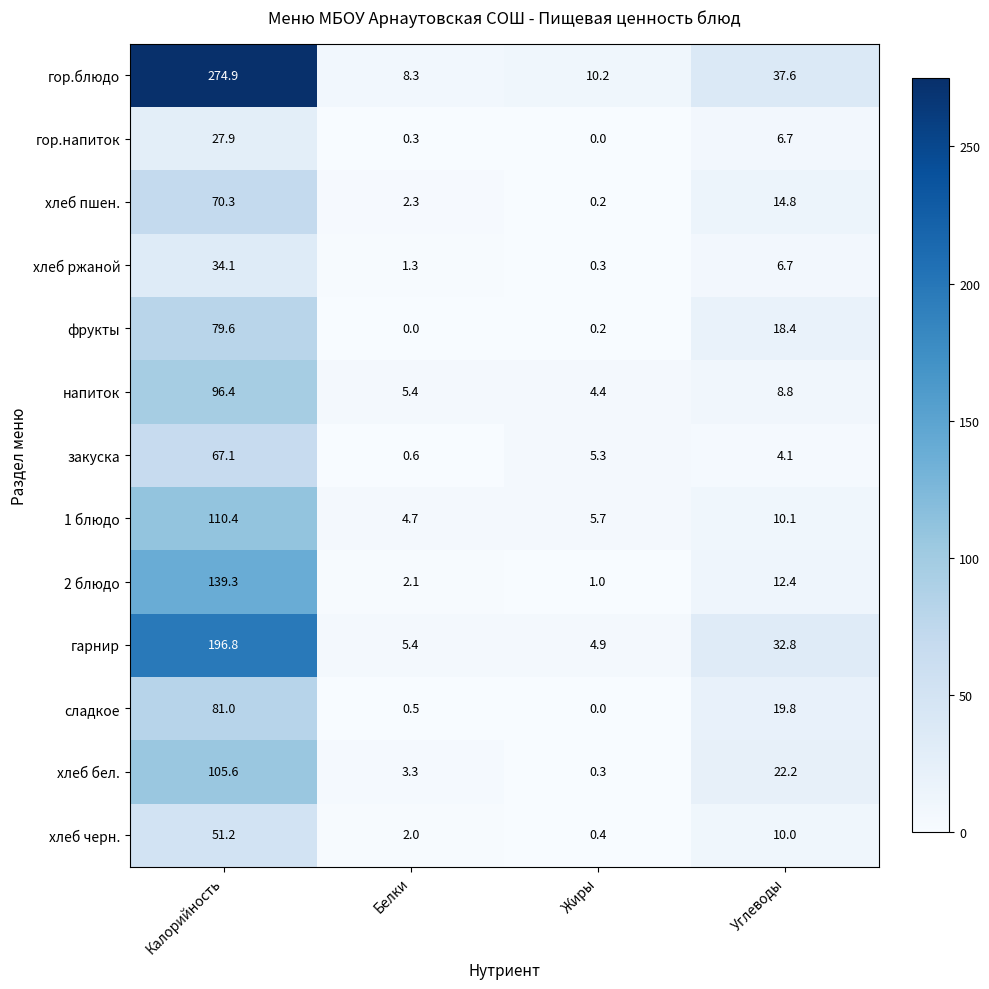

What is the greatest value displayed?

274.9